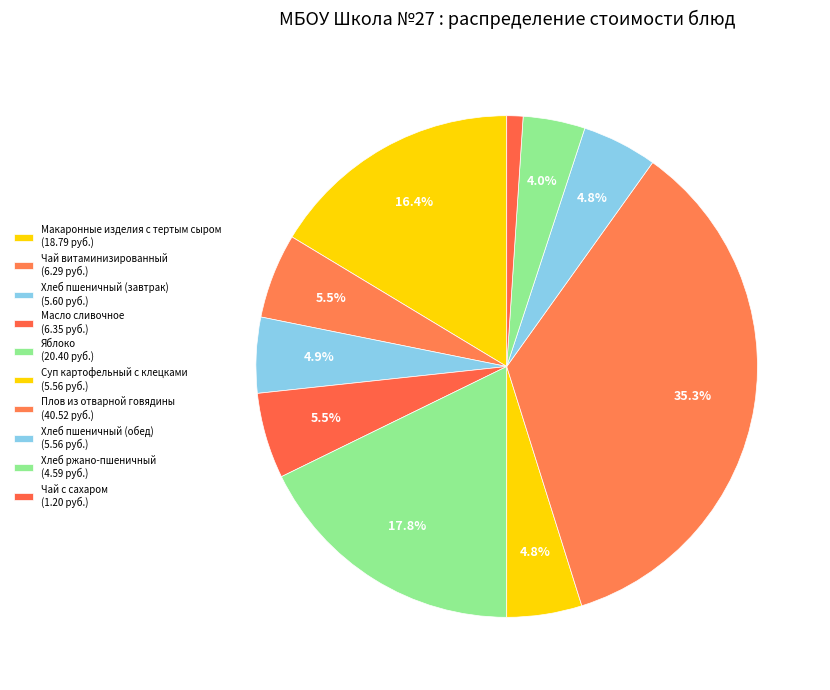

Which has a higher value, Хлеб ржано-пшеничный or Хлеб пшеничный (обед)?

Хлеб пшеничный (обед)